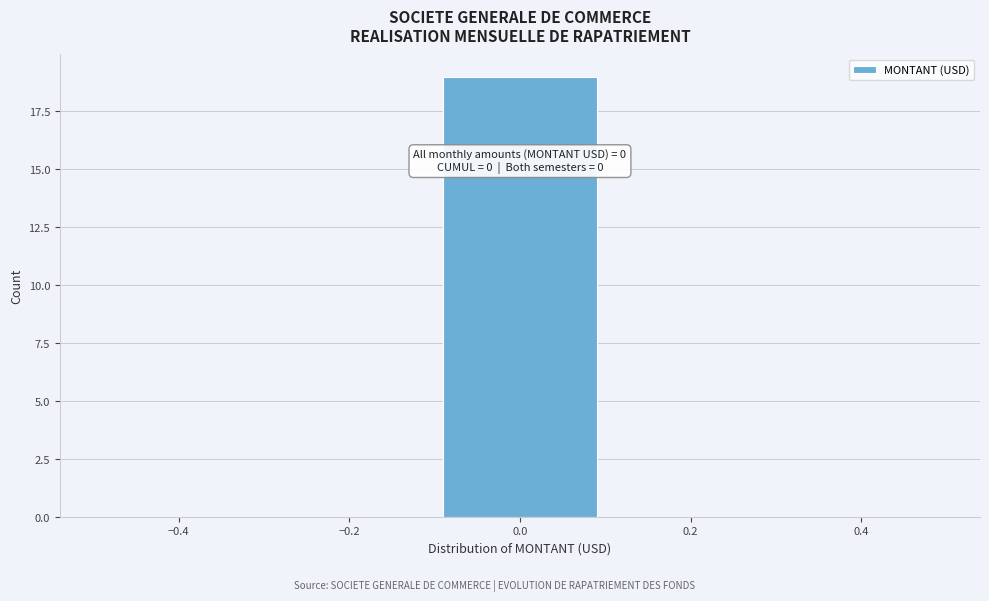

Which range on the x-axis has the tallest bar?

-0.1 to 0.1